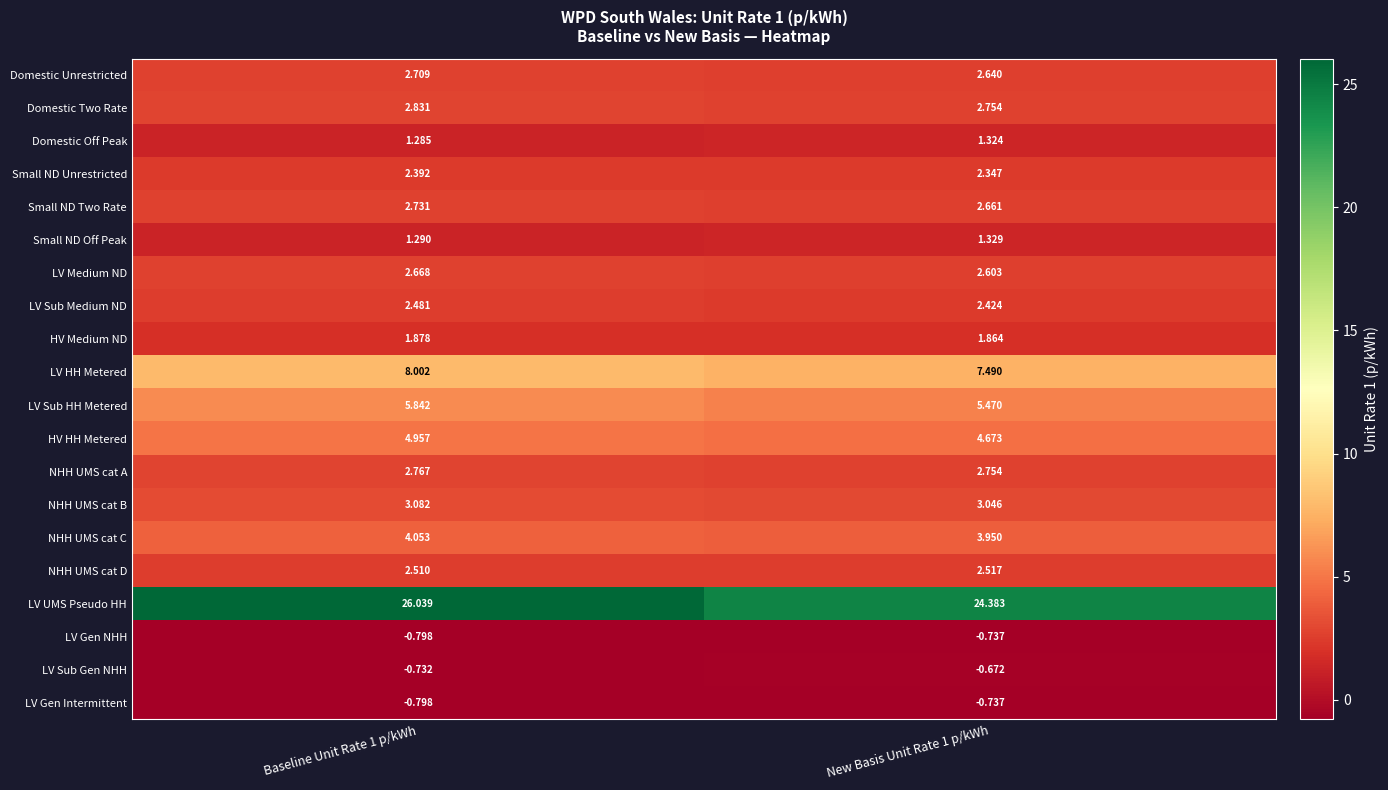

Which series has the largest total across all categories?

LV UMS Pseudo HH